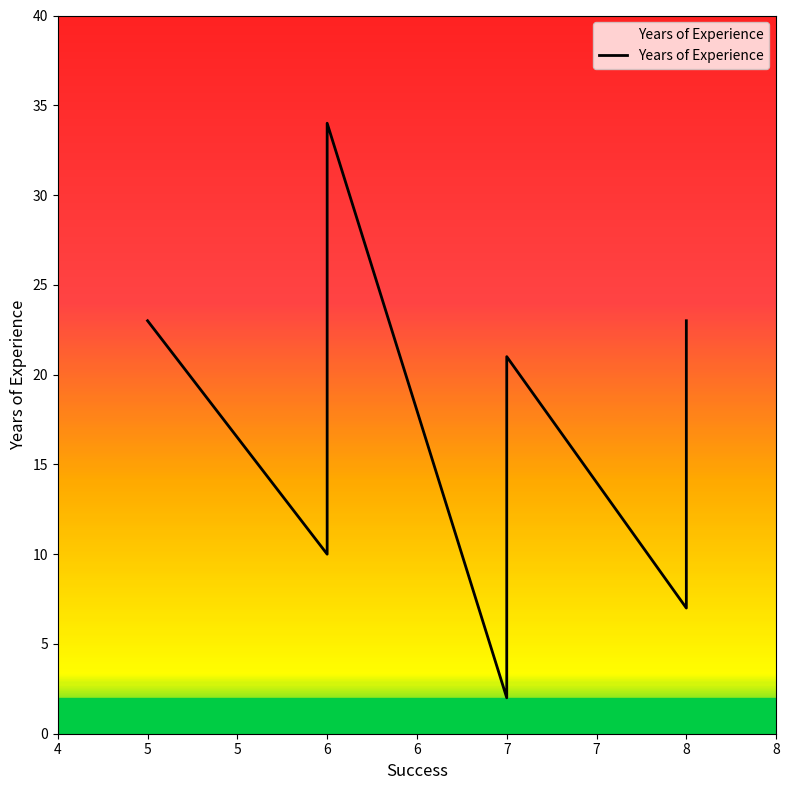

What is the change in value from 8 to 6?

+11